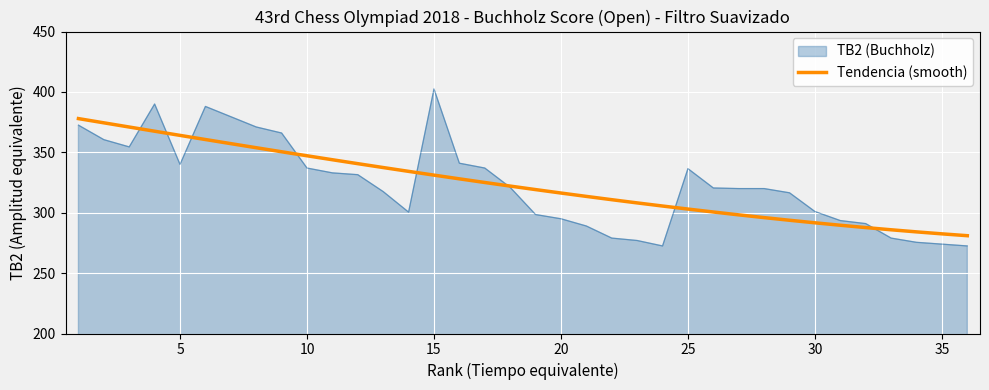

Rank the series by their maximum value, from highest to lowest.

TB2 (Buchholz), Tendencia (smooth)